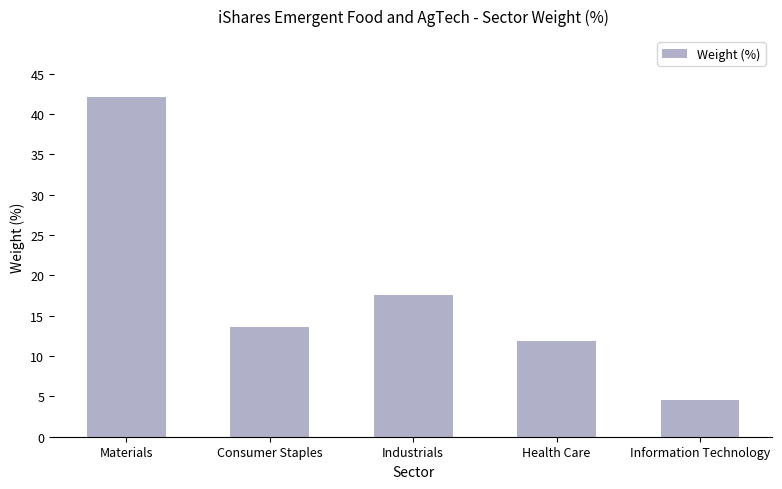

What is the sum of all values?

89.8